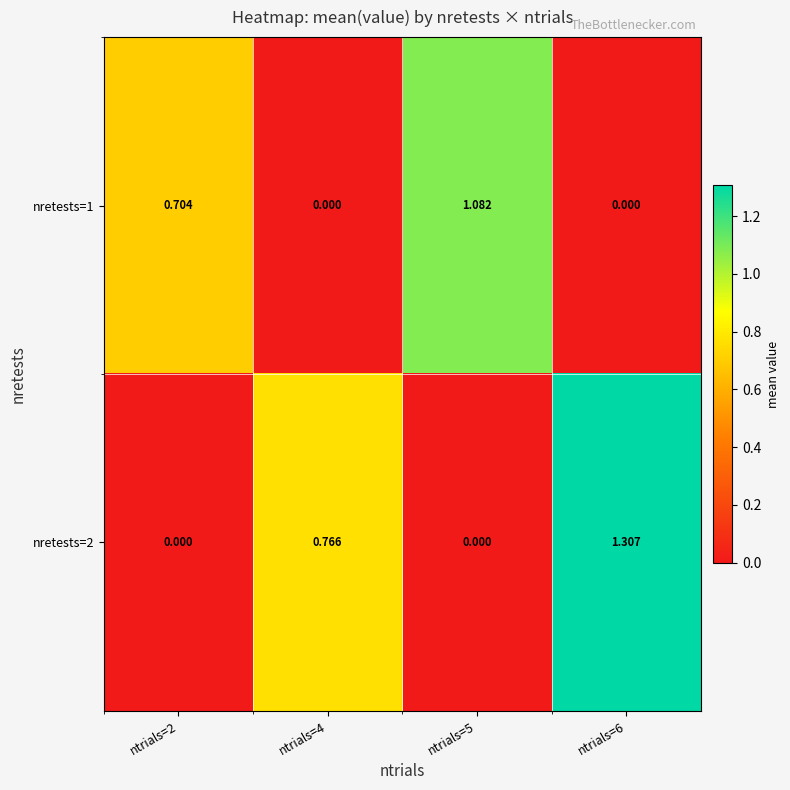

Is the value of nretests=1 at ntrials=2 greater than the value of nretests=2 at ntrials=4?

No